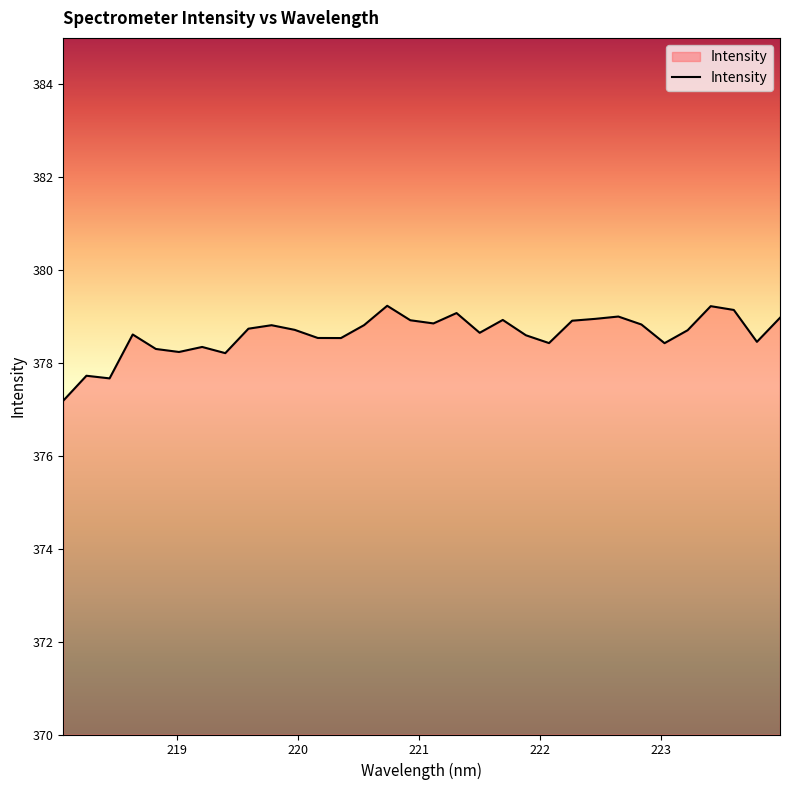

What is the greatest value displayed?

379.2